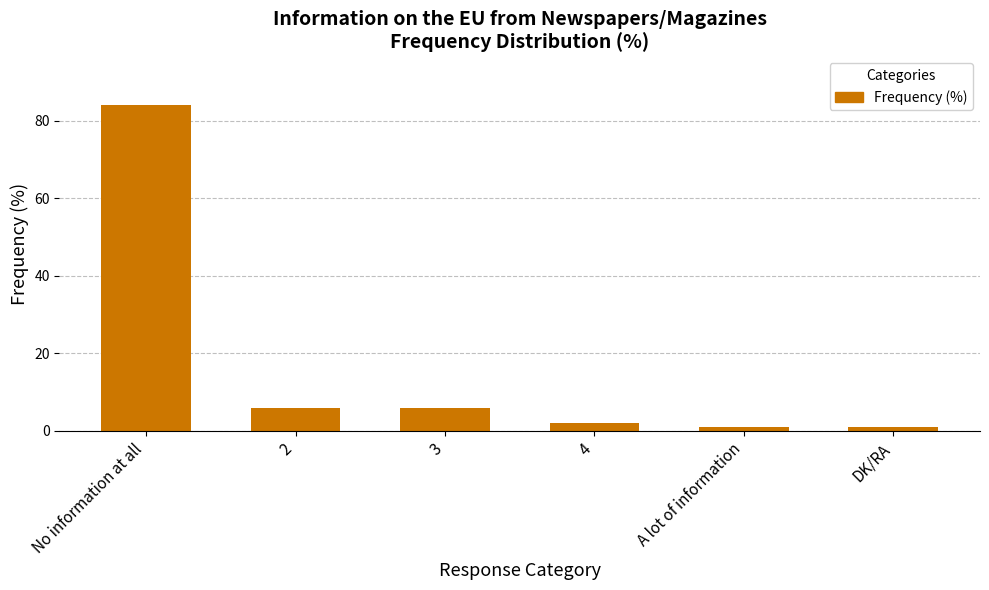

Are the bars grouped side by side (vs. stacked)?

No